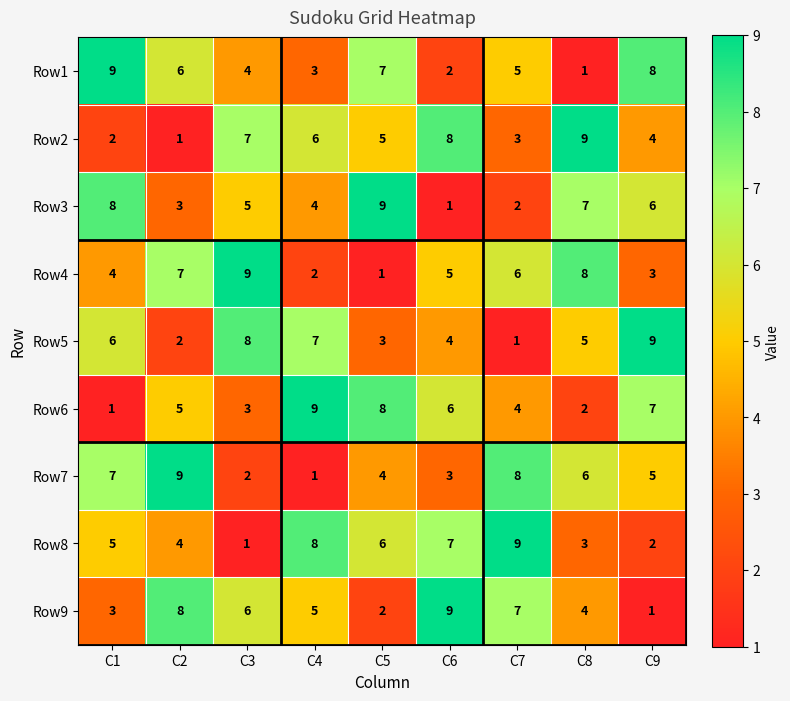

How many data points does each series have?

9